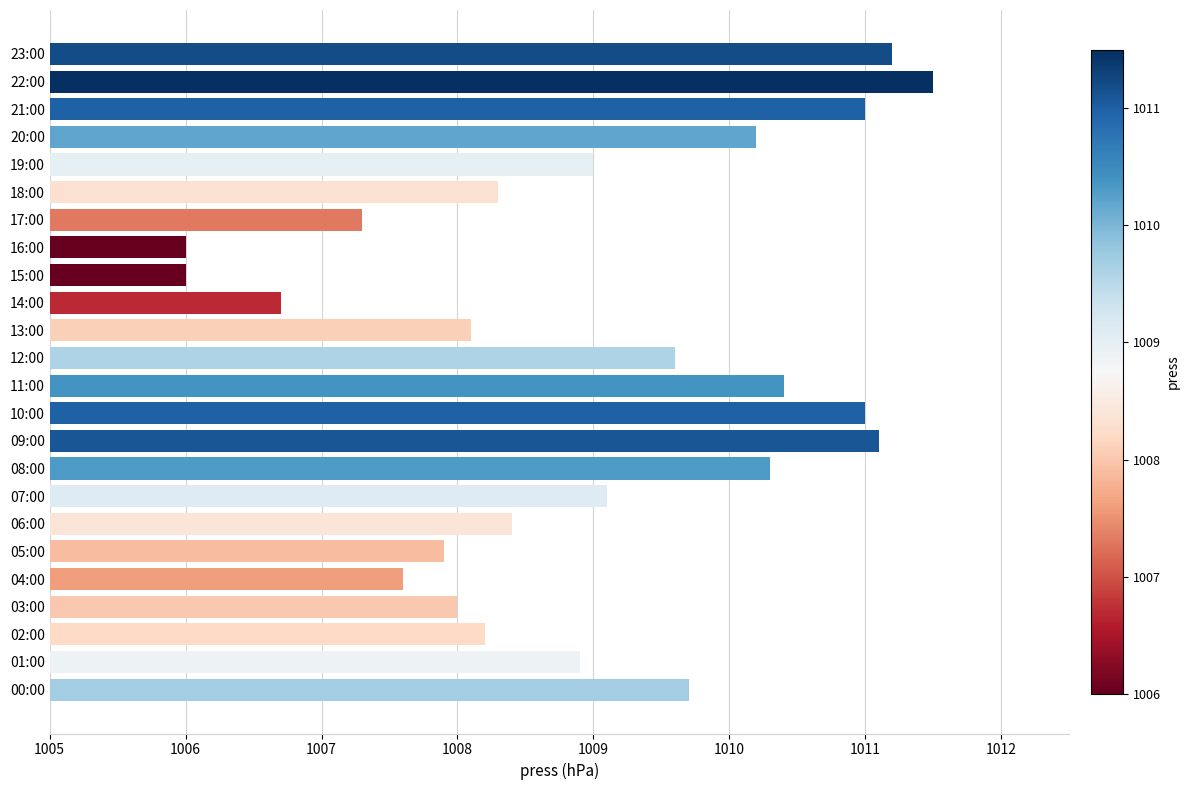

Reading bottom to top, transcribe all the data shown in this chart.

00:00=1009.7	01:00=1008.9	02:00=1008.2	03:00=1008.0	04:00=1007.6	05:00=1007.9	06:00=1008.4	07:00=1009.1	08:00=1010.3	09:00=1011.1	10:00=1011.0	11:00=1010.4	12:00=1009.6	13:00=1008.1	14:00=1006.7	15:00=1006.0	16:00=1006.0	17:00=1007.3	18:00=1008.3	19:00=1009.0	20:00=1010.2	21:00=1011.0	22:00=1011.5	23:00=1011.2